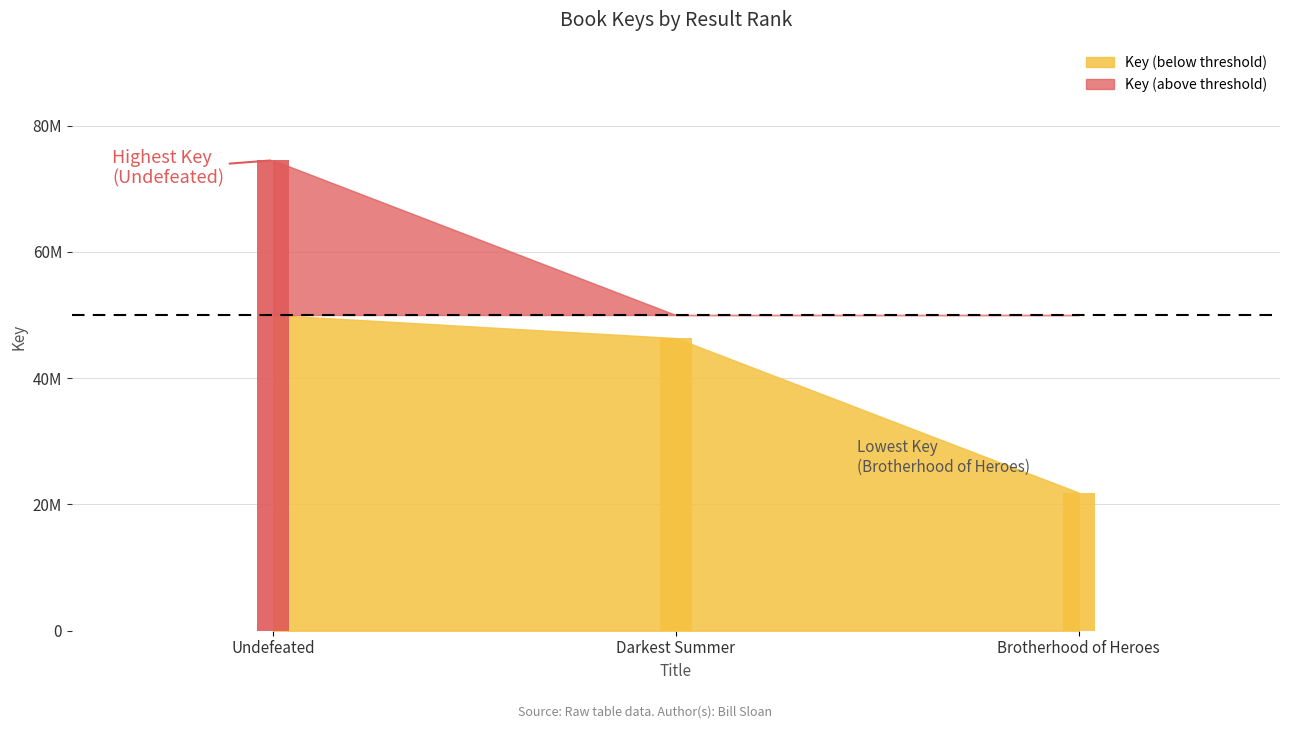

What value does the data have at Darkest Summer, to the nearest 100?

46348700